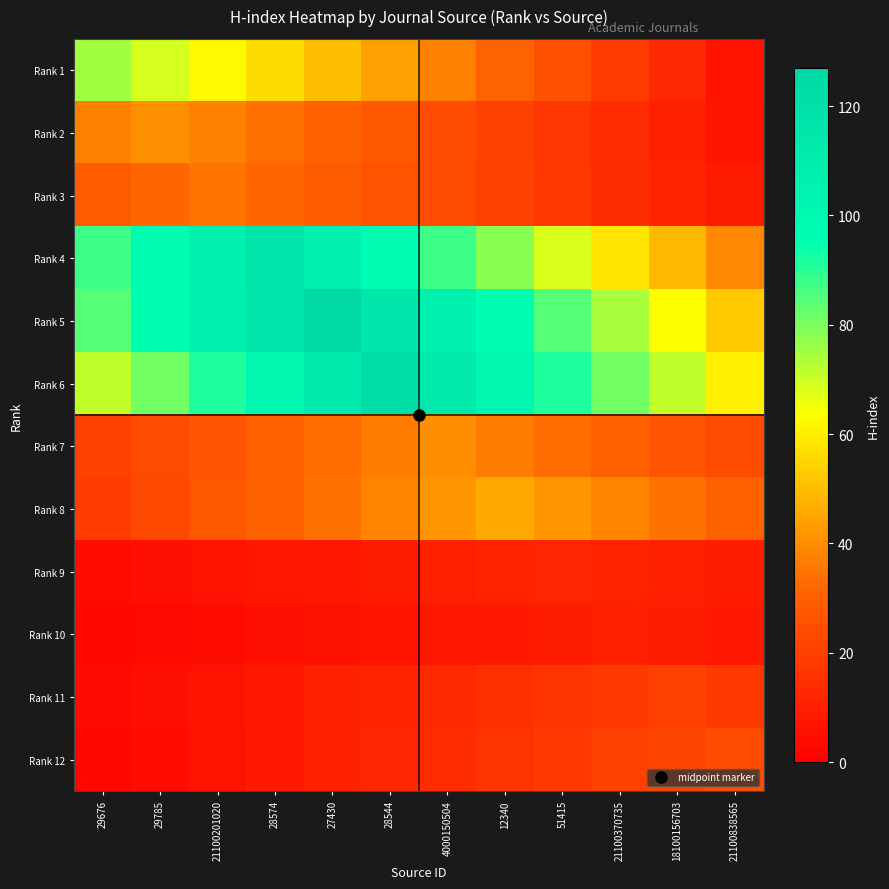

What is the total value across all series at 21100370735?

388.6